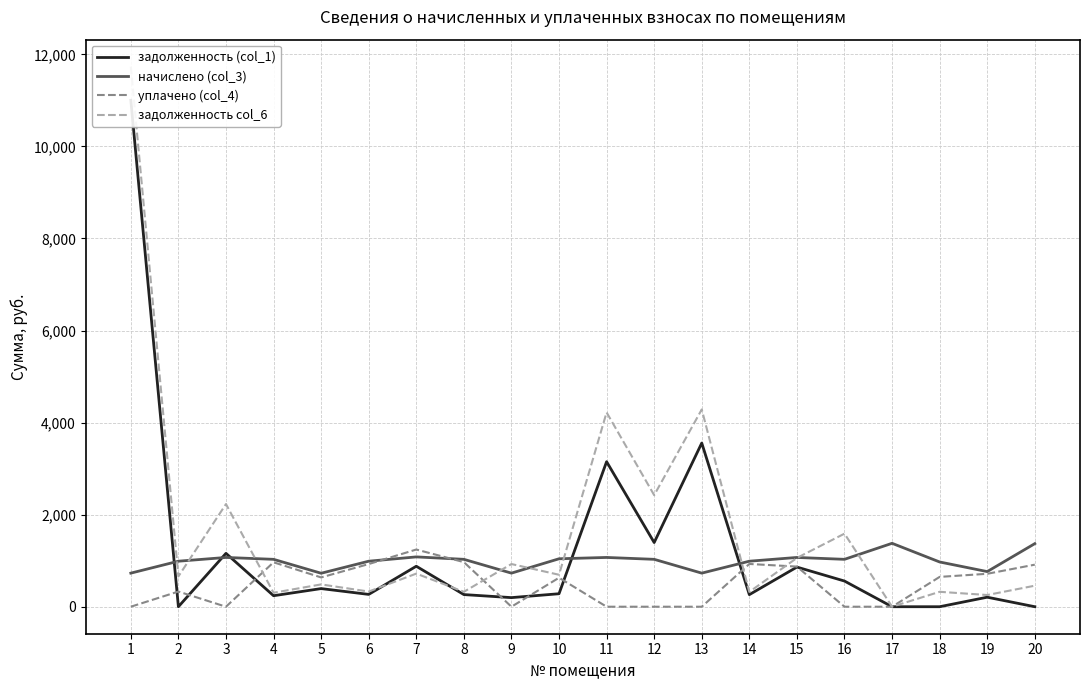

Rank the series by their average value, from lowest to highest.

уплачено (col_4), начислено (col_3), задолженность (col_1), задолженность col_6